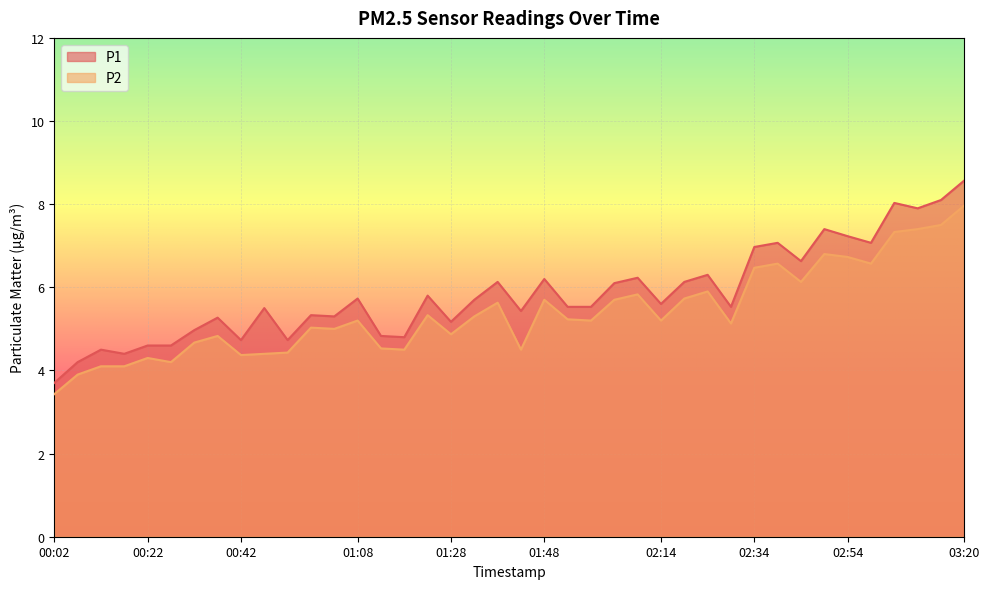

How many interior local peaks does the P2 series have?

11